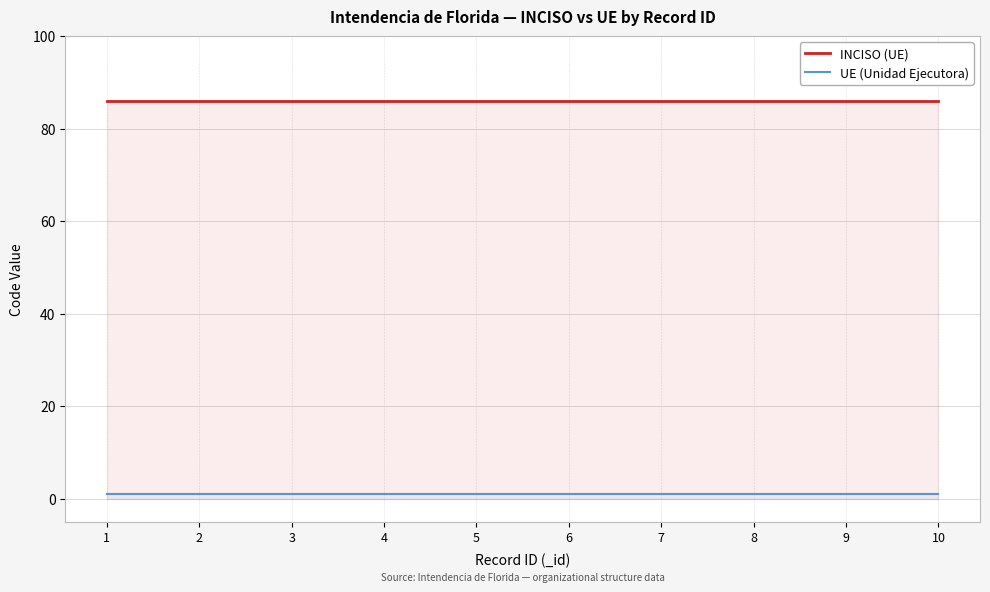

Between 1 and 5, which is larger?

1